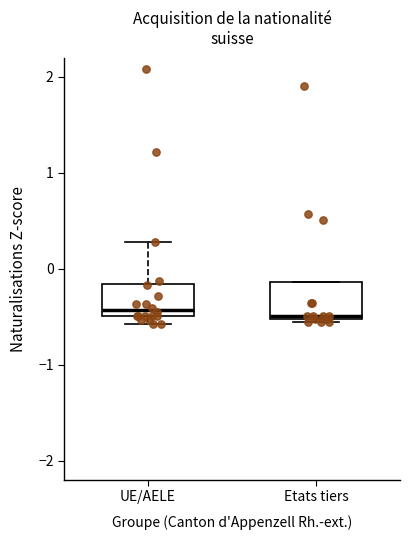

Reading left to right, read every box against the y-axis: the position of its median line, the range the box covers, and the ends of its whiskers. The values are not printed on the chart, so give them approximately, as read against the axis.

UE/AELE: median -0.4, box -0.5 to -0.2, whiskers -0.6 to 0.3
Etats tiers: median -0.5 (just above the box's lower edge), box -0.5 to -0.1, whiskers -0.6 to -0.1